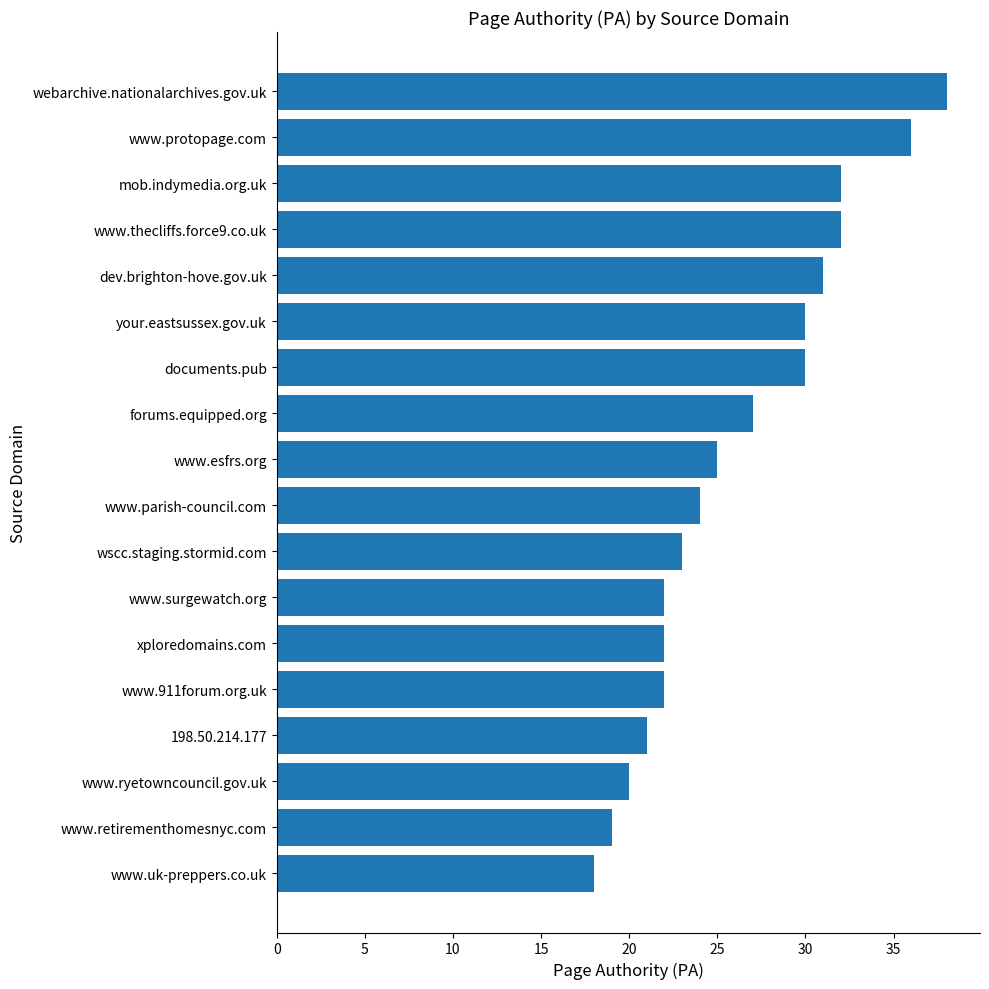

Reading top to bottom, extract all data points from this chart.

38	36	32	32	31	30	30	27	25	24	23	22	22	22	21	20	19	18